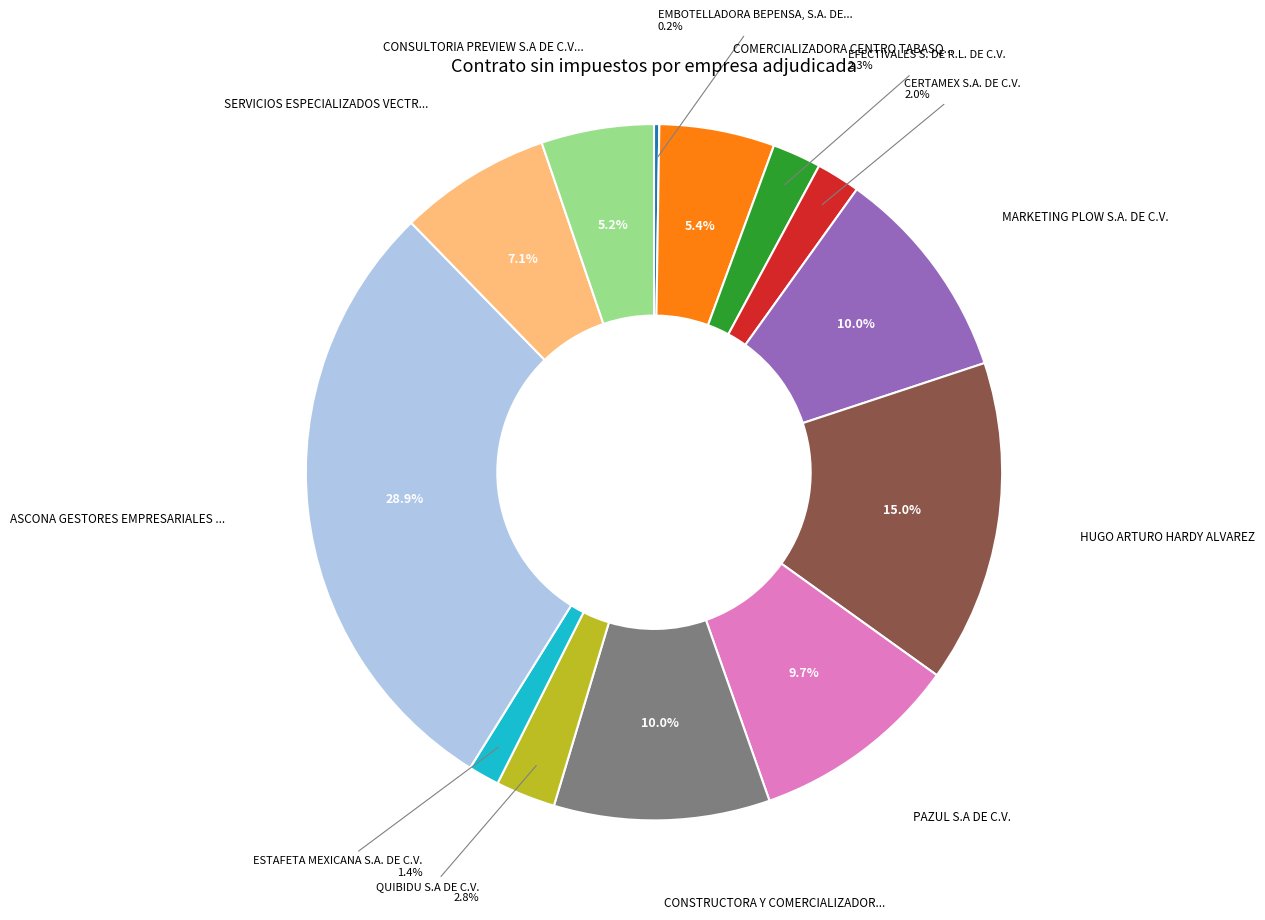

Is there a majority slice in this chart?

No